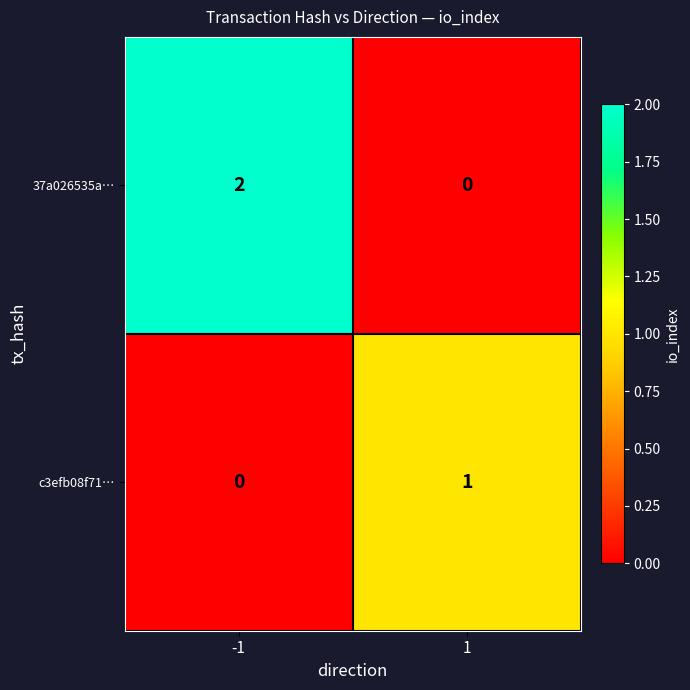

True or false: 37a026535a… has a value of 1 at -1.

False